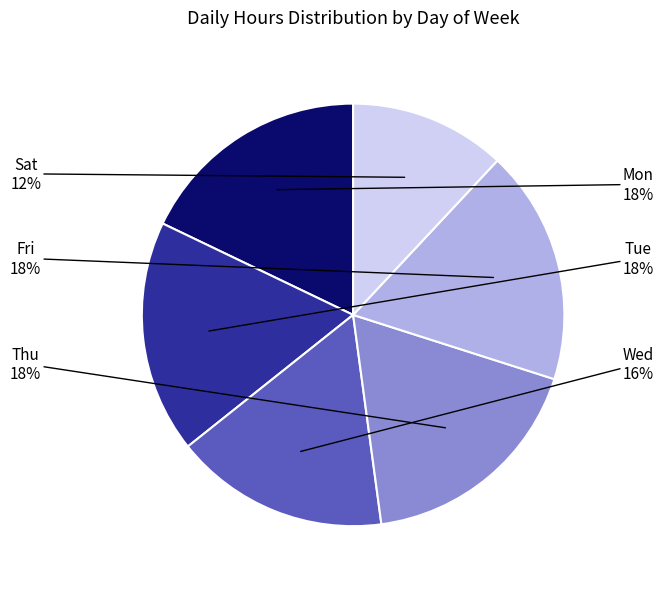

How many segments does this pie chart have?

6